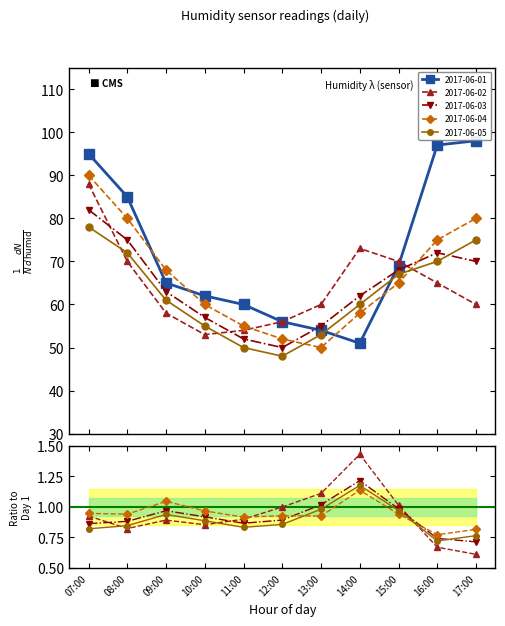

What is the sum of the 2017-06-02 values at 11:00 and 15:00?

124